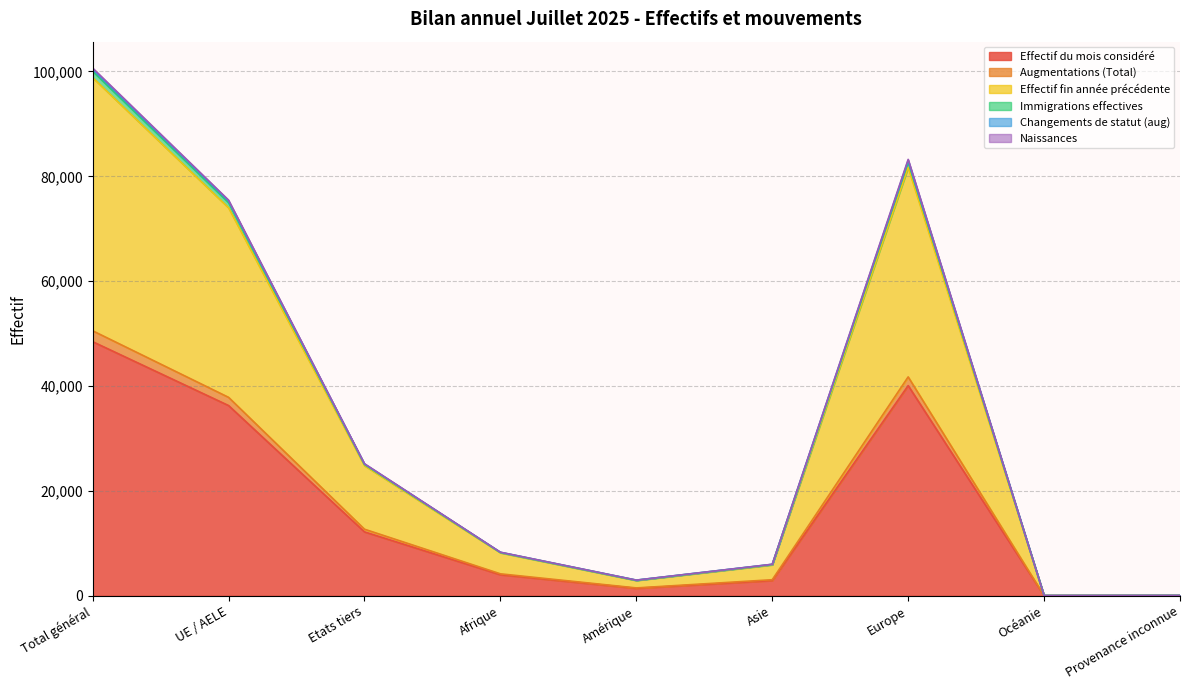

True or false: Immigrations effectives and Naissances cross at least once.

False